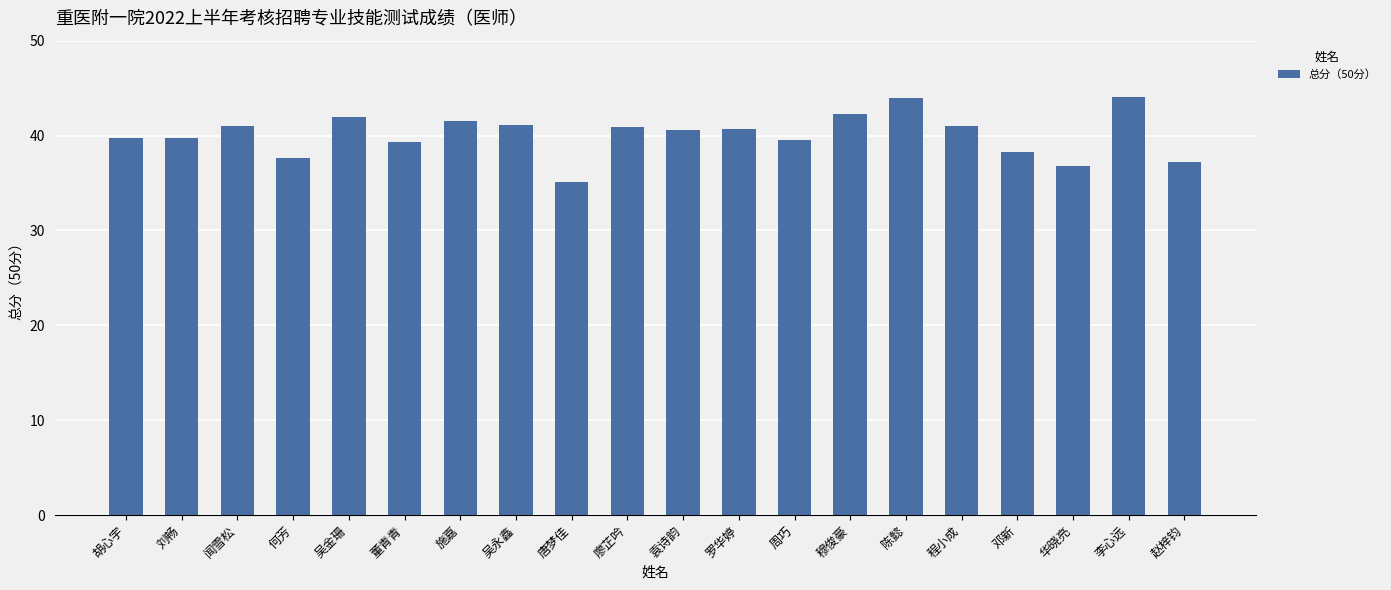

Count the number of values greater than 40.

11